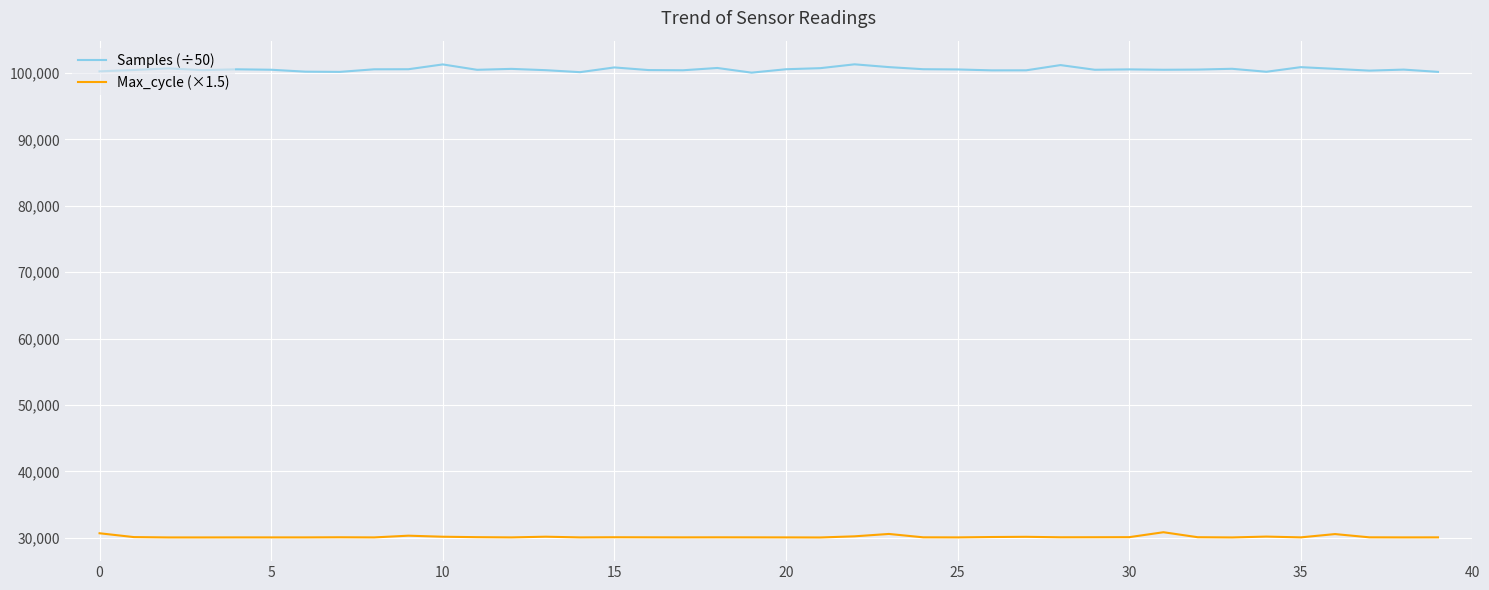

What is the minimum value shown in the chart?

30043.5